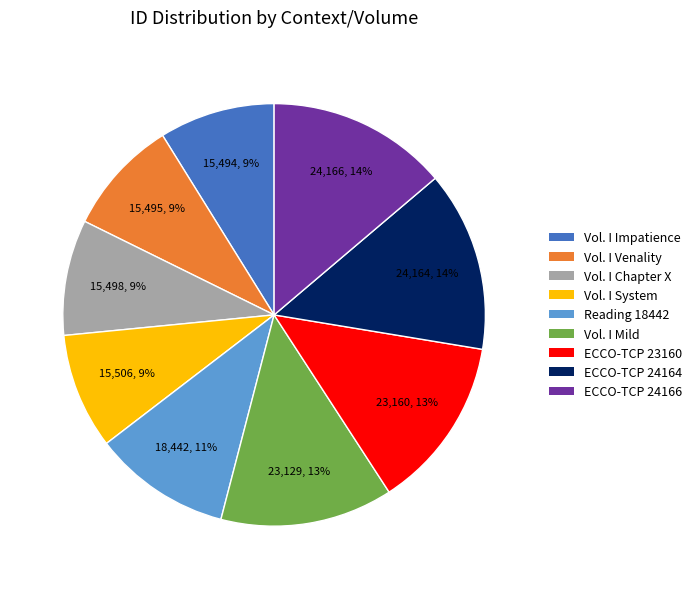

How many slices are in this pie chart?

9